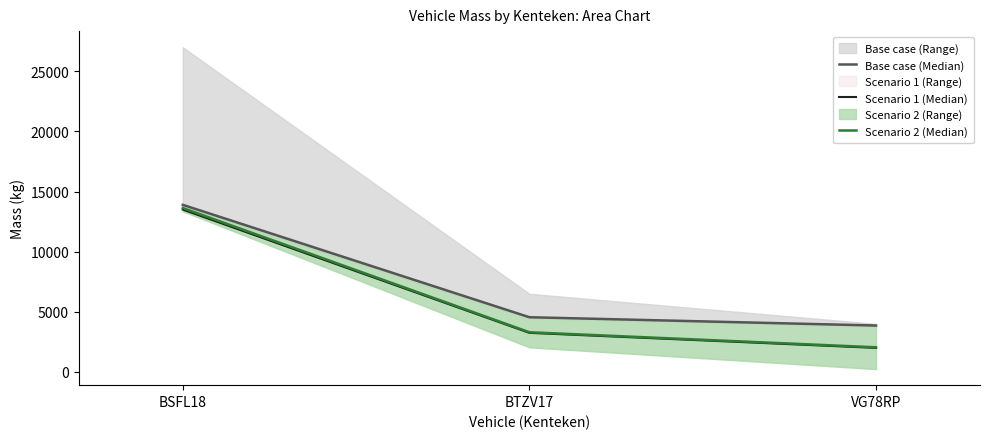

What is the spread (max minus min) of values at BTZV17?

1300.0